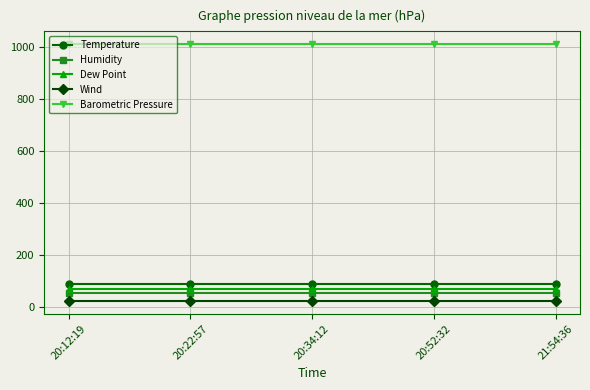

How many lines are shown in the chart?

5